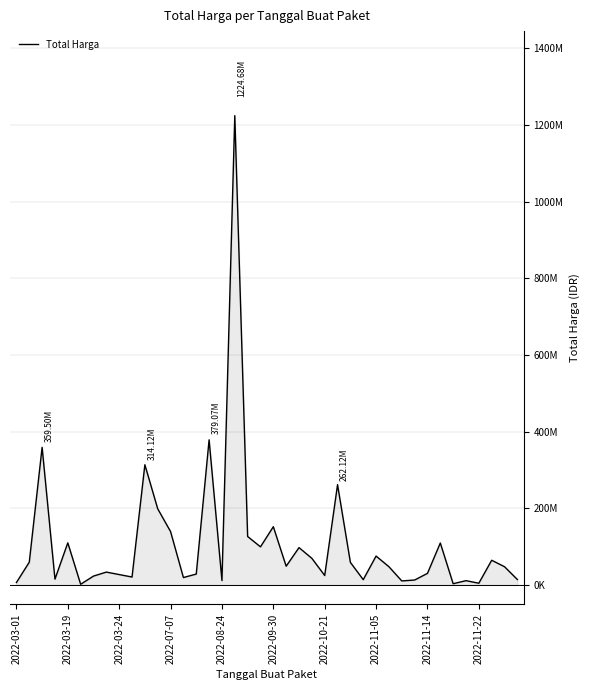

Does the chart have visible grid lines?

Yes